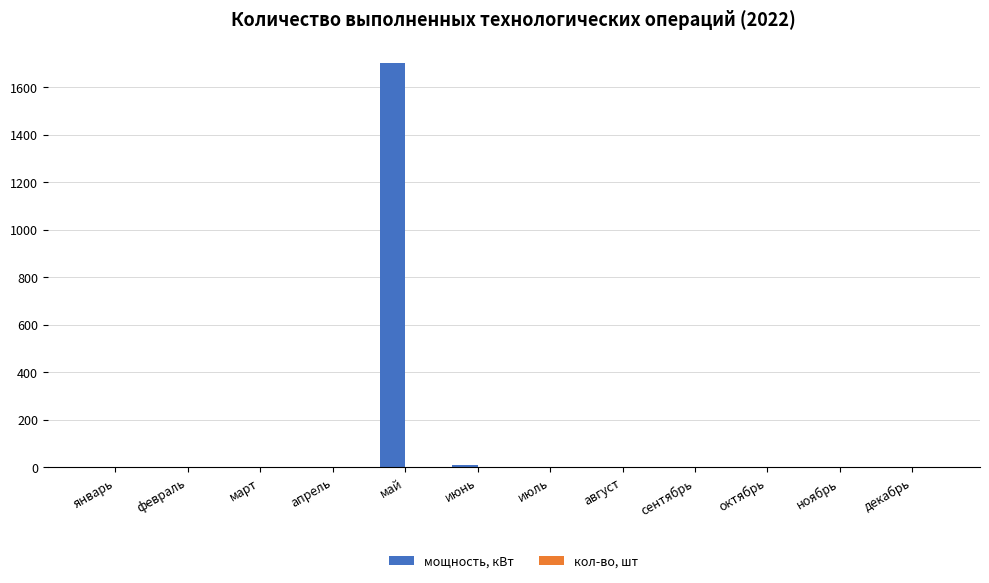

At which category is the sum across all series the highest?

май